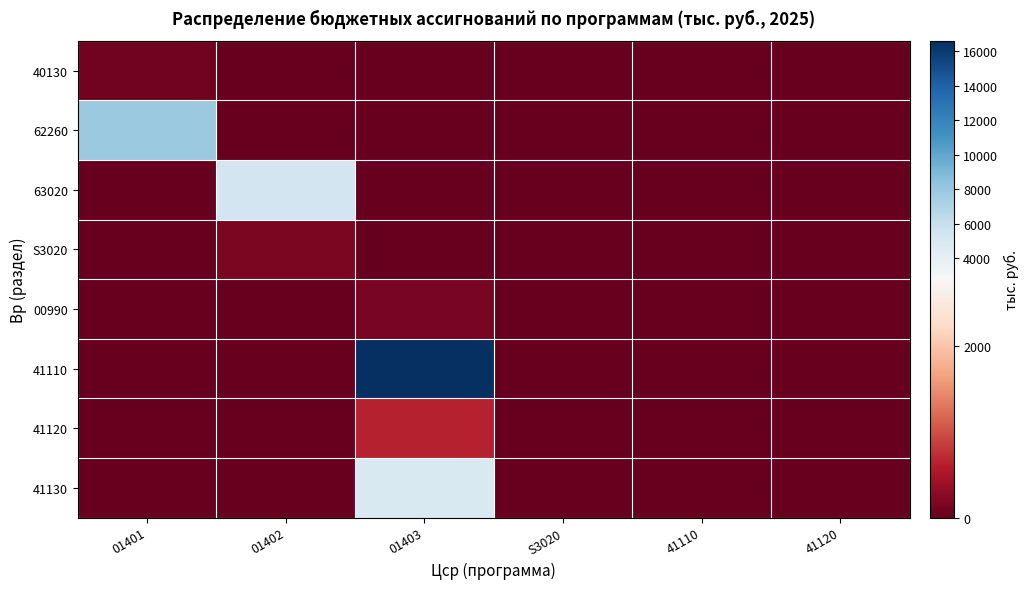

At which category is the sum across all series the highest?

01403